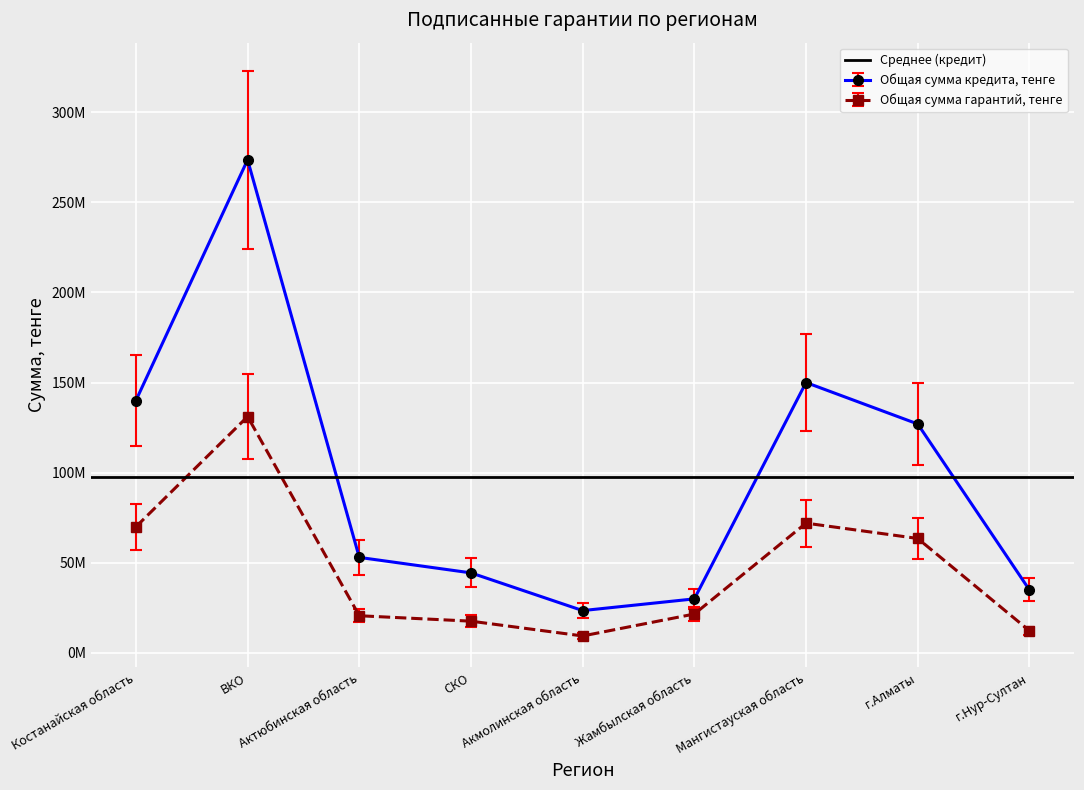

What is the minimum value shown in the chart?

9431200